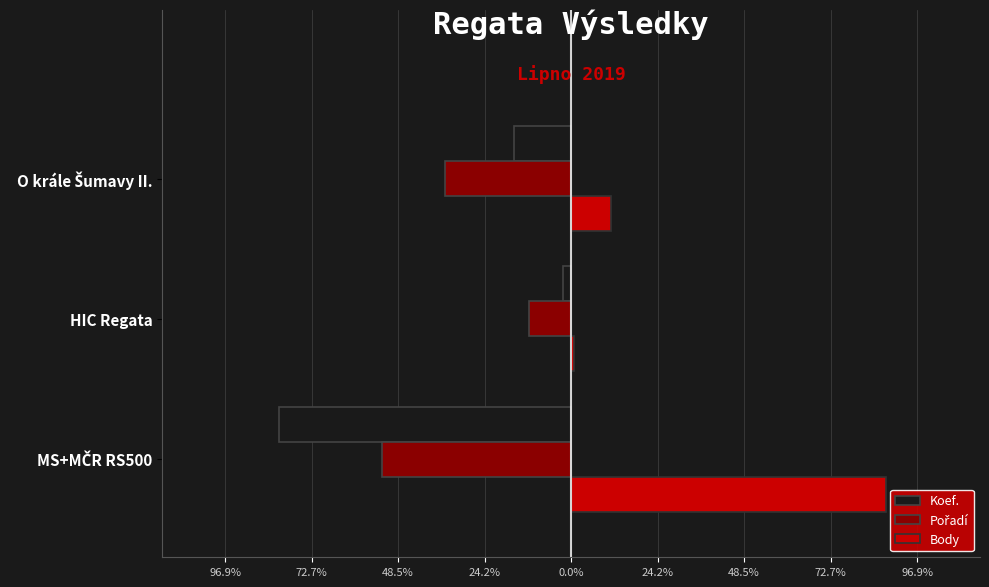

Which series changed the most between MS+MČR RS500 and O krále Šumavy II.?

Body